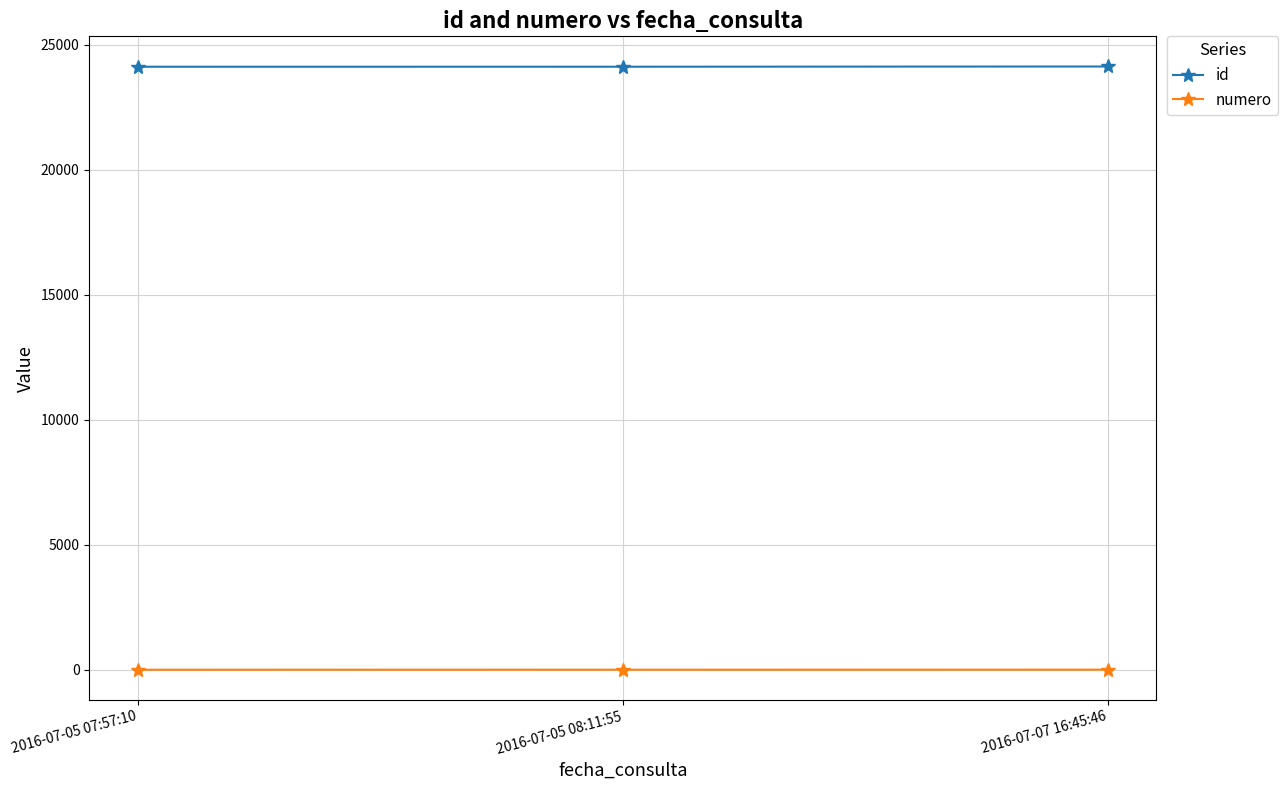

Count the number of categories in the chart.

3